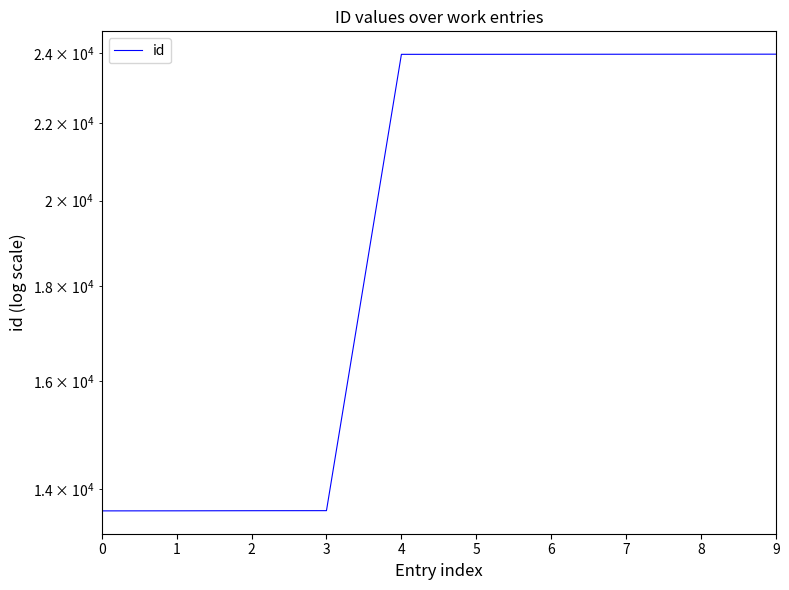

Rank the categories by value from lowest to highest.

0, 1, 2, 3, 4, 5, 6, 7, 8, 9